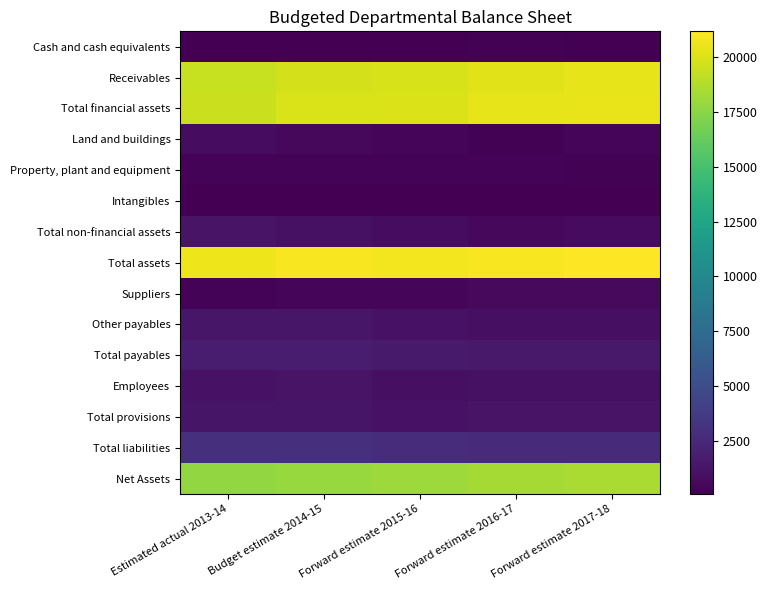

Reading left to right, list all the values displayed in this chart.

Cash and cash equivalents: Estimated actual 2013-14=83	Budget estimate 2014-15=138	Forward estimate 2015-16=137	Forward estimate 2016-17=172	Forward estimate 2017-18=143
Receivables: Estimated actual 2013-14=19392	Budget estimate 2014-15=19809	Forward estimate 2015-16=19914	Forward estimate 2016-17=20249	Forward estimate 2017-18=20373
Total financial assets: Estimated actual 2013-14=19475	Budget estimate 2014-15=19947	Forward estimate 2015-16=20051	Forward estimate 2016-17=20421	Forward estimate 2017-18=20516
Land and buildings: Estimated actual 2013-14=749	Budget estimate 2014-15=561	Forward estimate 2015-16=373	Forward estimate 2016-17=185	Forward estimate 2017-18=326
Property, plant and equipment: Estimated actual 2013-14=322	Budget estimate 2014-15=306	Forward estimate 2015-16=288	Forward estimate 2016-17=253	Forward estimate 2017-18=209
Intangibles: Estimated actual 2013-14=75	Budget estimate 2014-15=97	Forward estimate 2015-16=87	Forward estimate 2016-17=84	Forward estimate 2017-18=85
Total non-financial assets: Estimated actual 2013-14=1190	Budget estimate 2014-15=1008	Forward estimate 2015-16=792	Forward estimate 2016-17=566	Forward estimate 2017-18=664
Total assets: Estimated actual 2013-14=20665	Budget estimate 2014-15=20955	Forward estimate 2015-16=20843	Forward estimate 2016-17=20987	Forward estimate 2017-18=21180
Suppliers: Estimated actual 2013-14=311	Budget estimate 2014-15=398	Forward estimate 2015-16=487	Forward estimate 2016-17=574	Forward estimate 2017-18=574
Other payables: Estimated actual 2013-14=1371	Budget estimate 2014-15=1324	Forward estimate 2015-16=1120	Forward estimate 2016-17=916	Forward estimate 2017-18=916
Total payables: Estimated actual 2013-14=1682	Budget estimate 2014-15=1722	Forward estimate 2015-16=1607	Forward estimate 2016-17=1490	Forward estimate 2017-18=1490
Employees: Estimated actual 2013-14=1099	Budget estimate 2014-15=1147	Forward estimate 2015-16=952	Forward estimate 2016-17=1018	Forward estimate 2017-18=1018
Total provisions: Estimated actual 2013-14=1258	Budget estimate 2014-15=1310	Forward estimate 2015-16=1119	Forward estimate 2016-17=1189	Forward estimate 2017-18=1189
Total liabilities: Estimated actual 2013-14=2940	Budget estimate 2014-15=3032	Forward estimate 2015-16=2726	Forward estimate 2016-17=2679	Forward estimate 2017-18=2679
Net Assets: Estimated actual 2013-14=17725	Budget estimate 2014-15=17923	Forward estimate 2015-16=18117	Forward estimate 2016-17=18308	Forward estimate 2017-18=18501